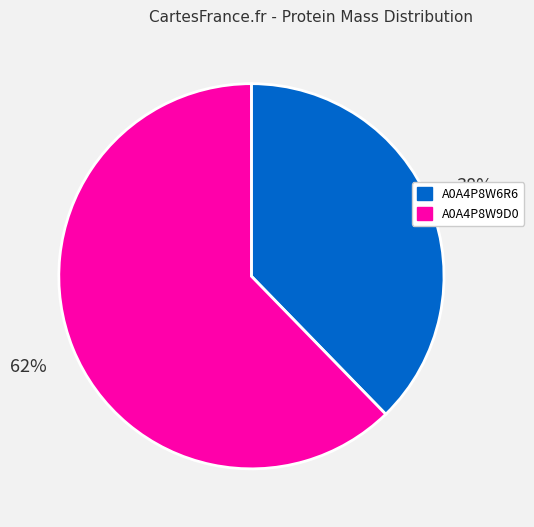

How many segments does this pie chart have?

2